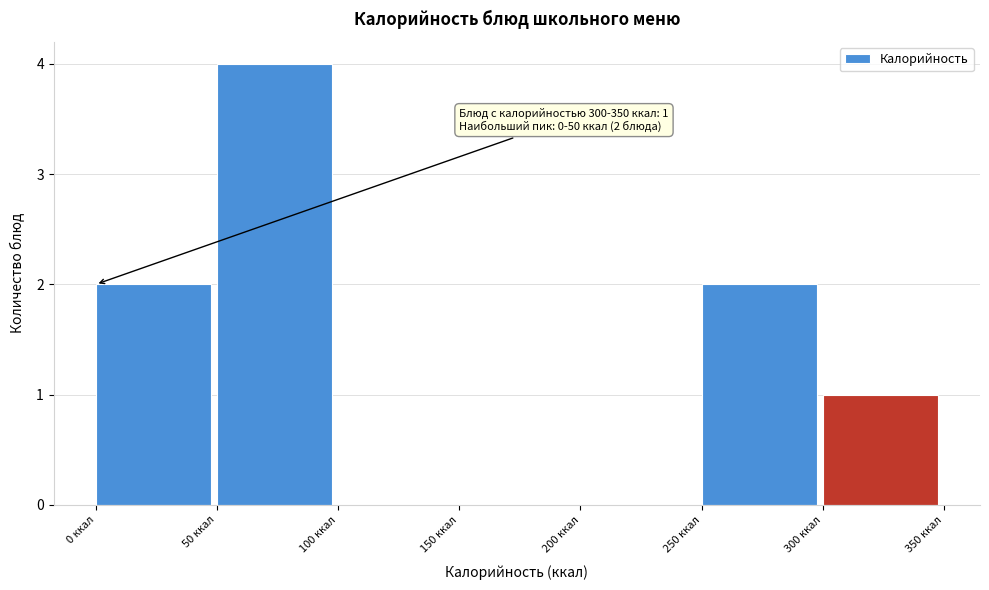

Which range on the x-axis has the tallest bar?

50 to 100